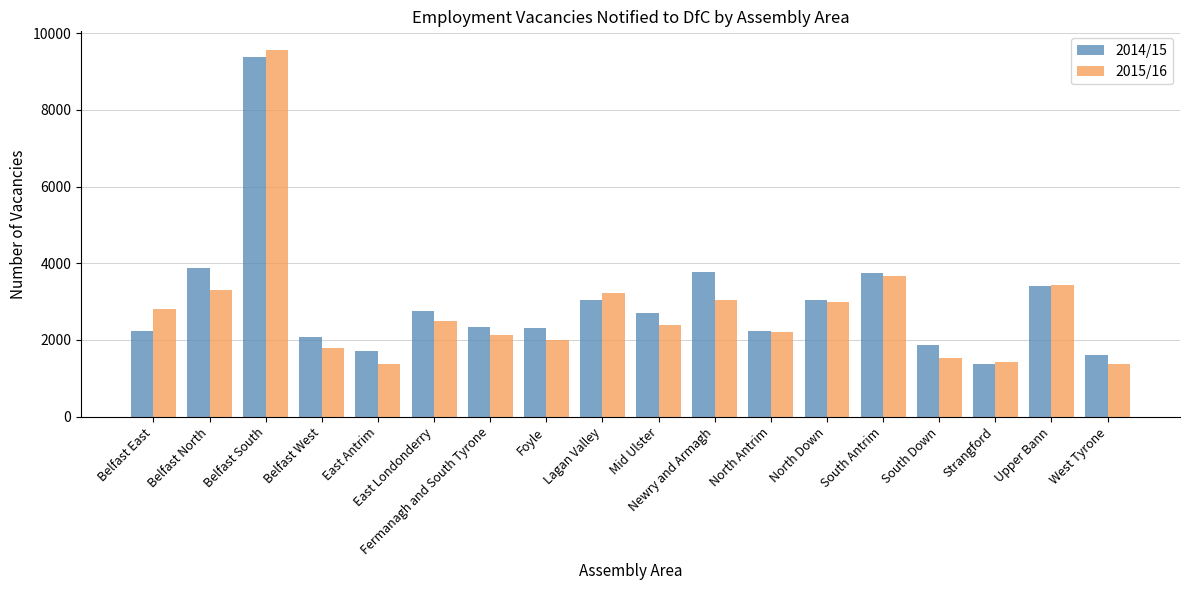

What is the average value of the 2014/15 series?

2969